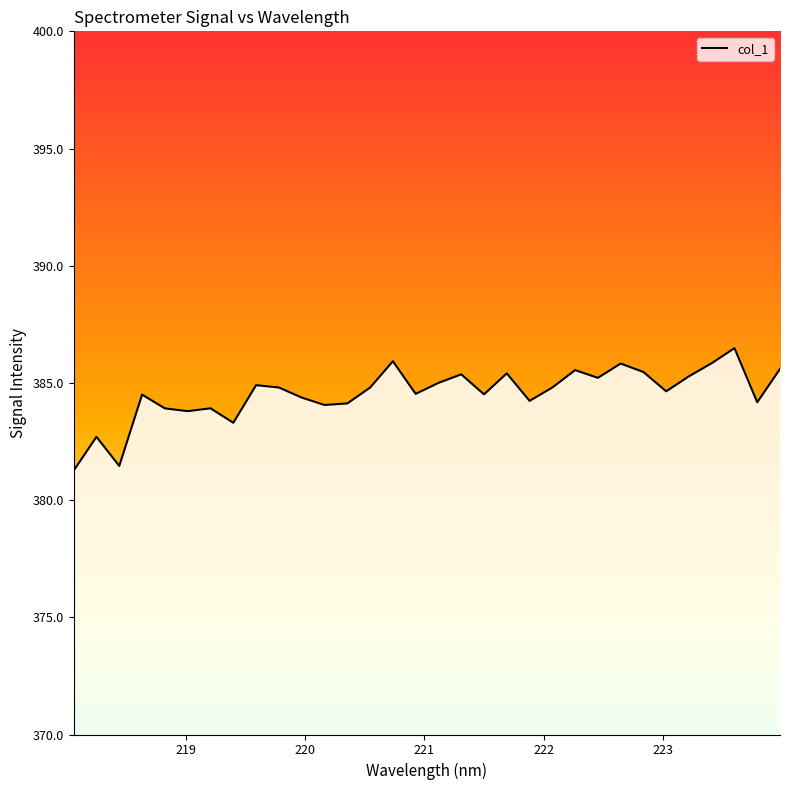

What is the smallest value displayed?

381.3